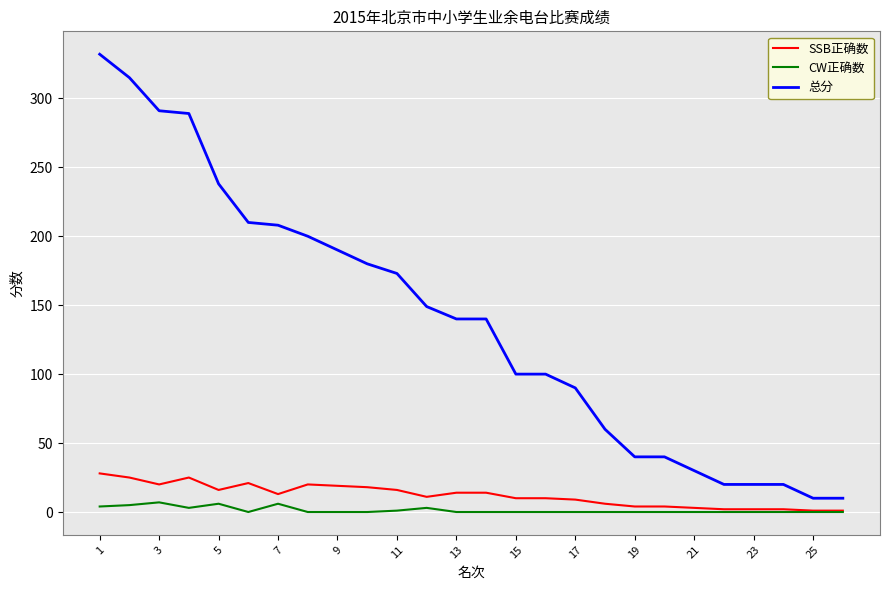

What is the maximum value for SSB正确数?

28